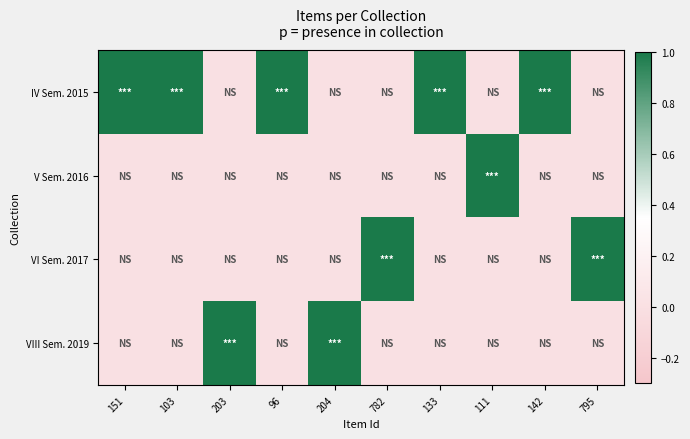

Between 103 and 203, which series saw the biggest shift?

IV Sem. 2015